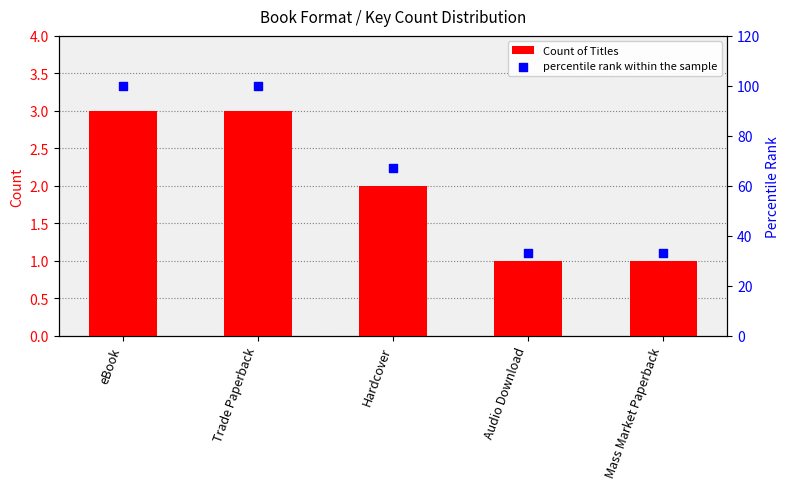

What is the total value across all series at Trade Paperback?

103